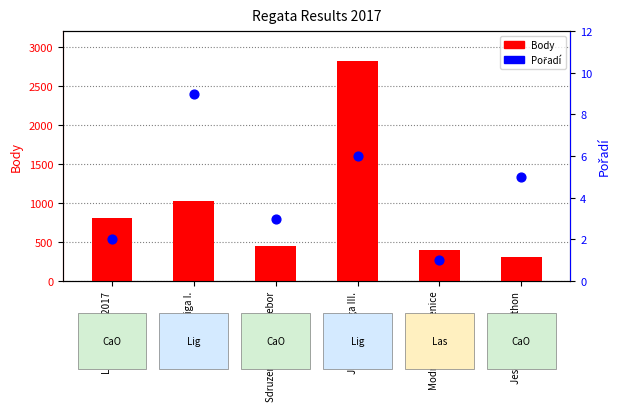

Is the value of Pořadí at Jachtarska liga III. greater than the value of Body at Sdruzeny krajsky prebor?

No